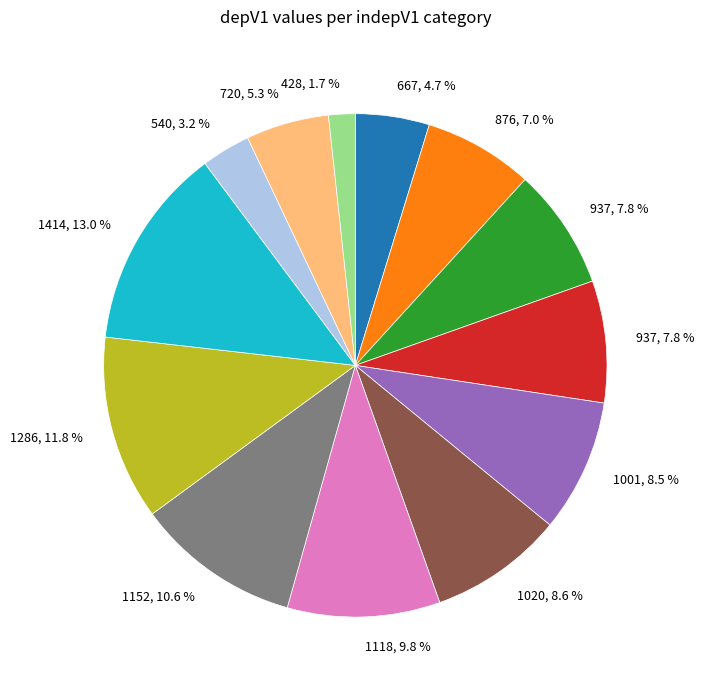

Is there a majority slice in this chart?

No